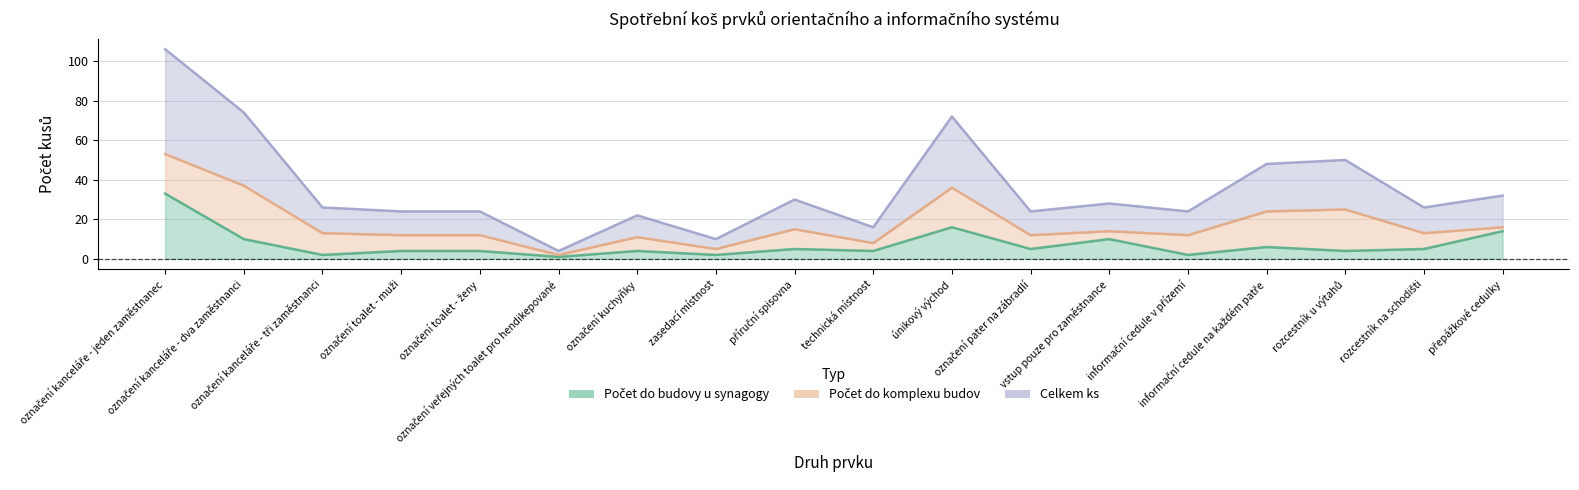

What is the label of the 1st point from the right?

přepážkové cedulky